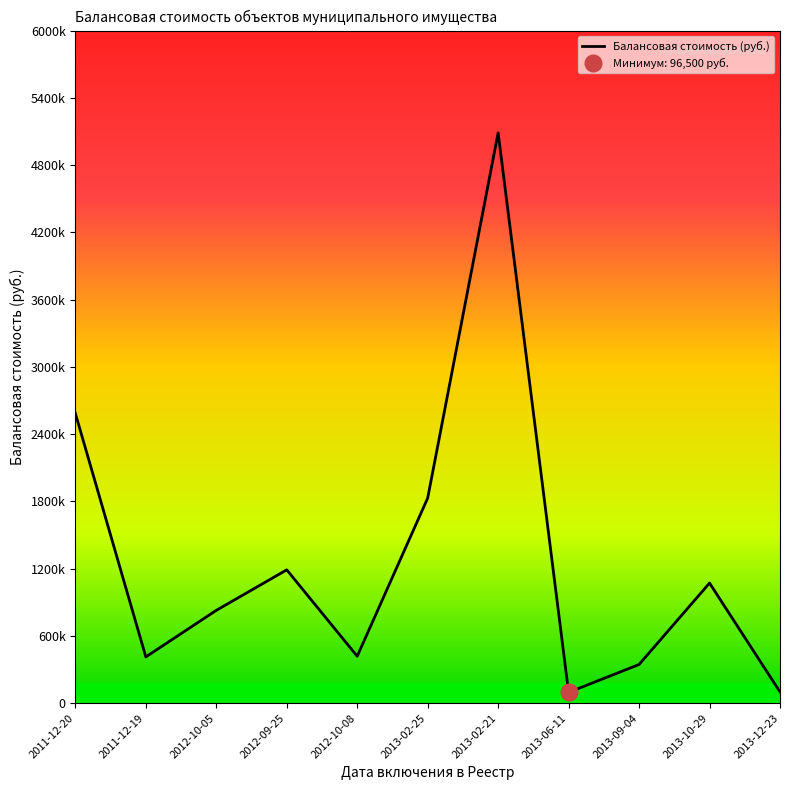

Does the chart display data point markers on the line(s)?

No